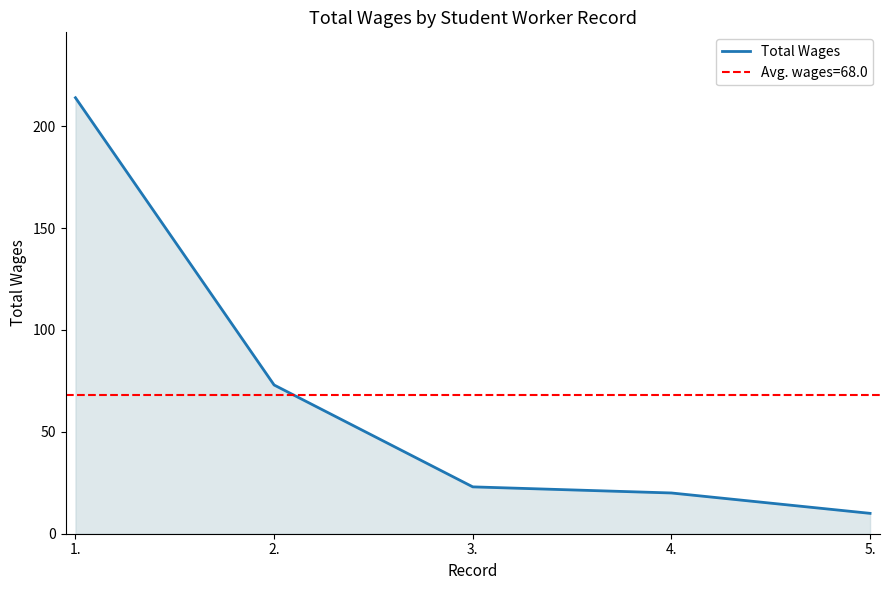

The chart shows a value of 43 at 2.. True or false?

False